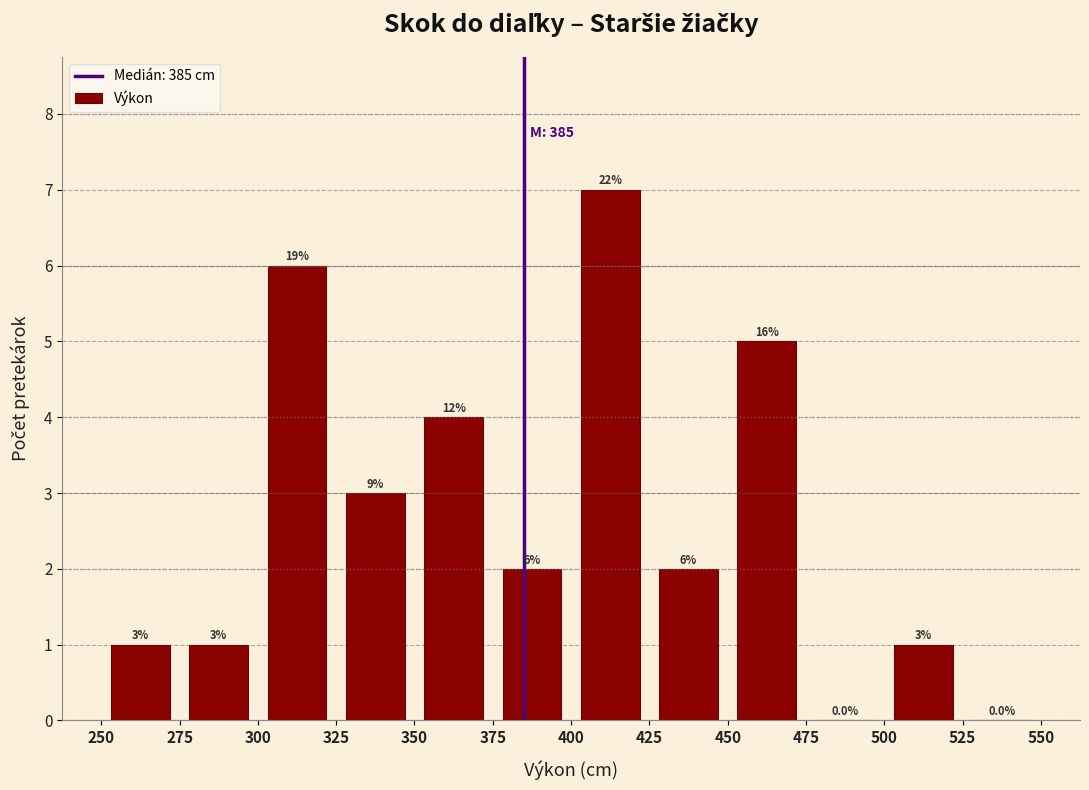

Which range on the x-axis has the tallest bar?

400 to 425